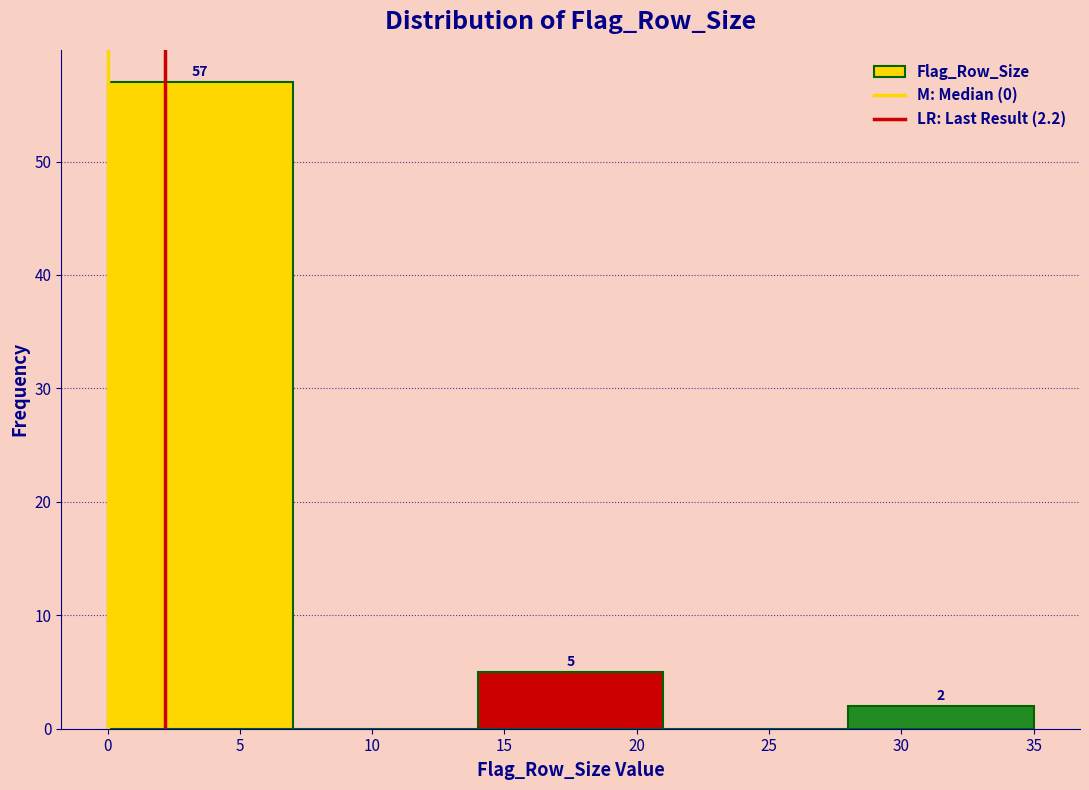

Which range on the x-axis has the tallest bar?

0 to 7